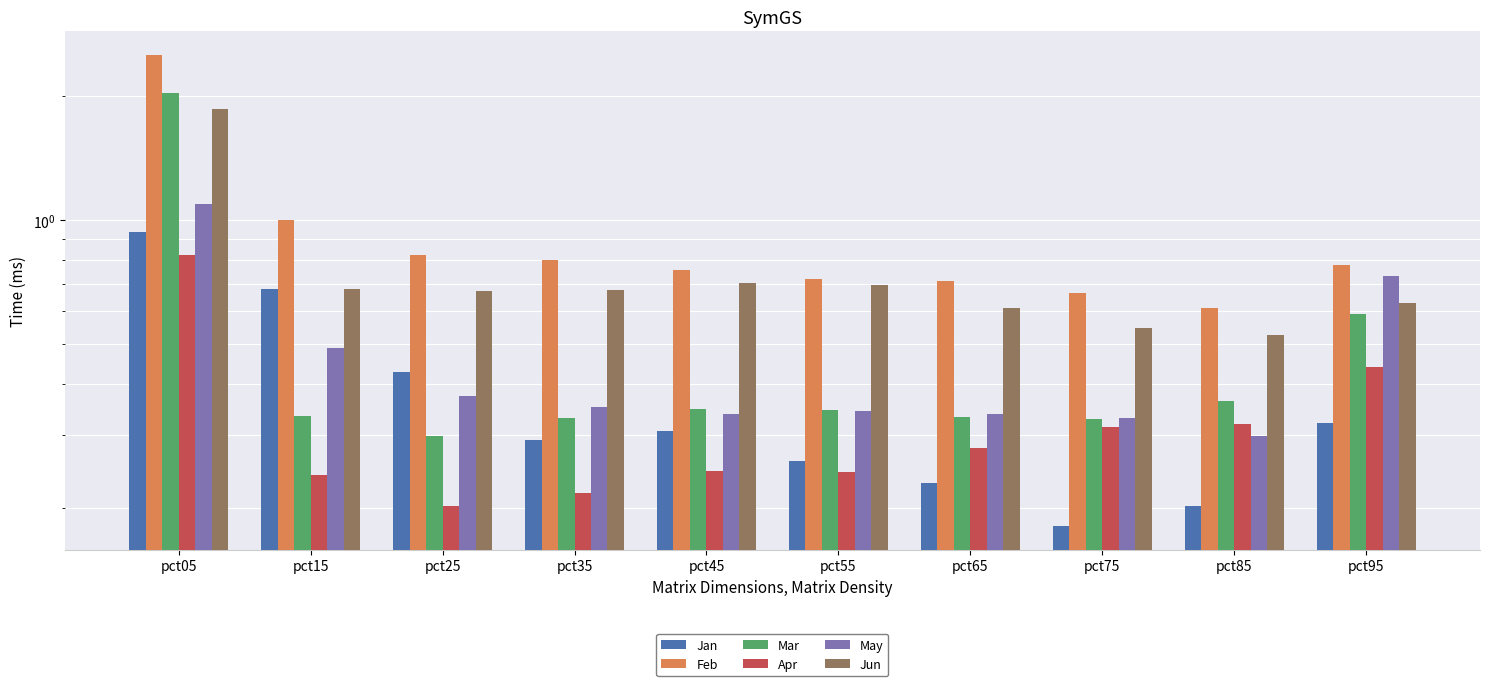

What is the sum of all Jun values?

7.6